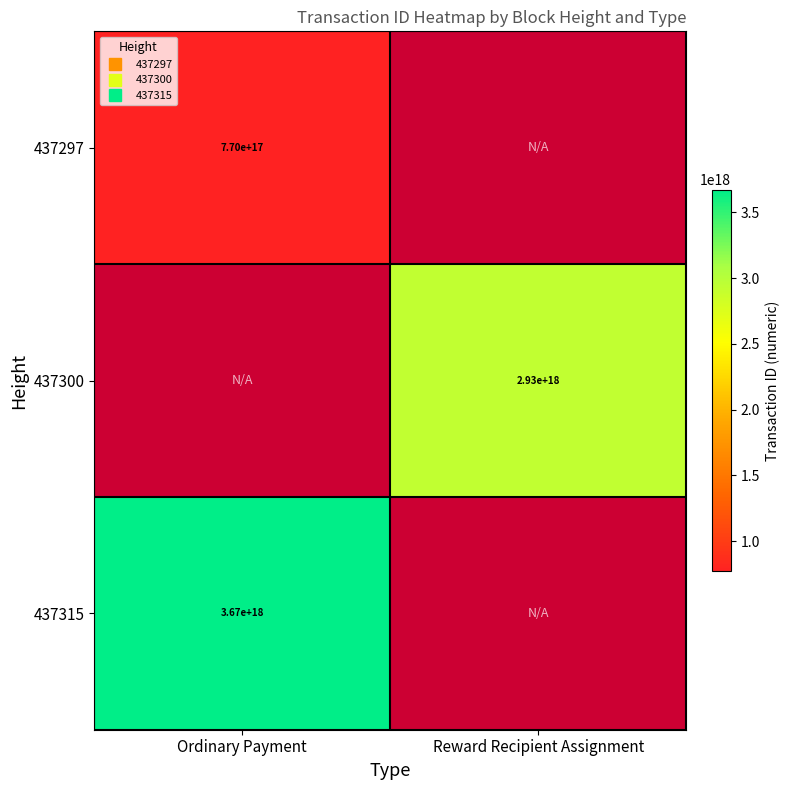

What is the greatest value displayed?

3672524107192044544.0